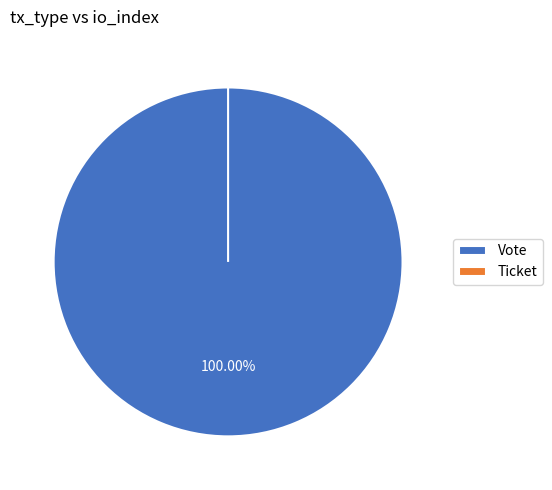

Between Ticket and Vote, which is larger?

Vote